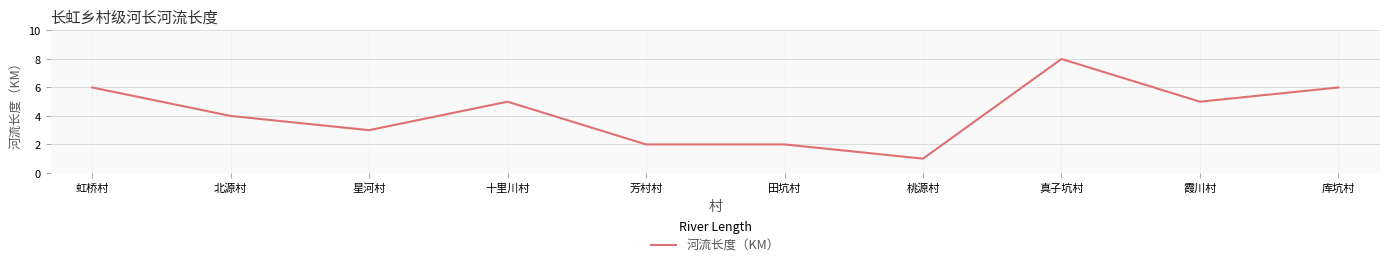

True or false: the data has more than 1 interior local peaks.

True